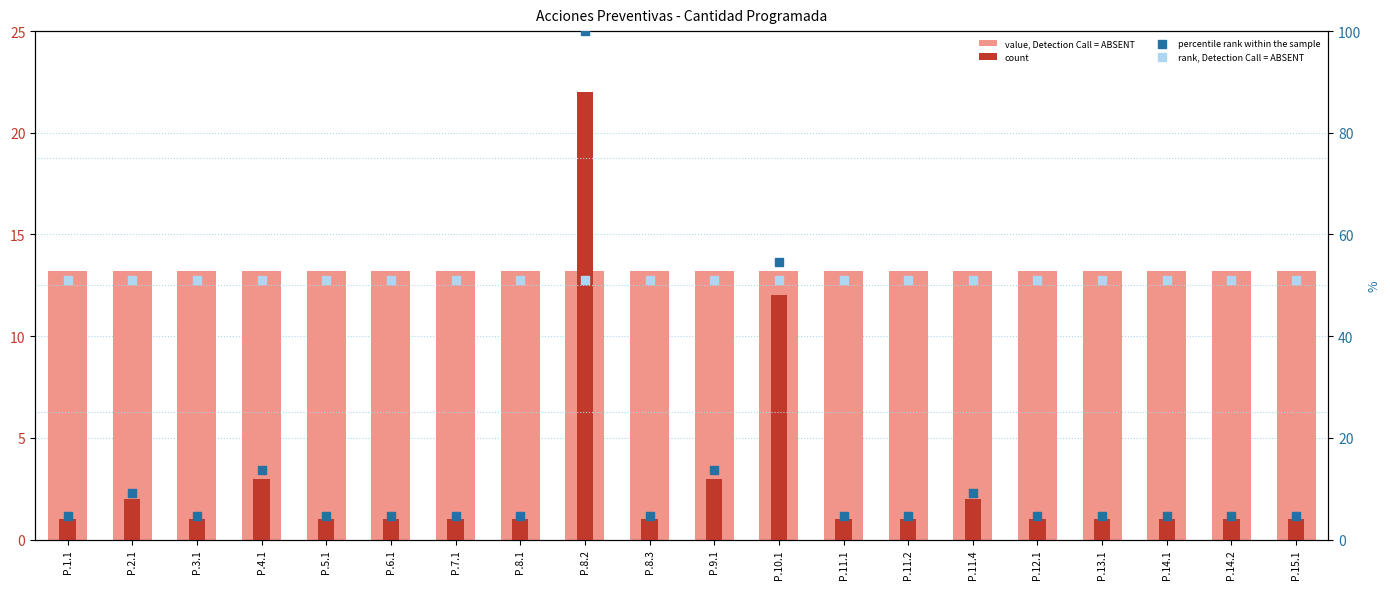

Which series has the largest total across all categories?

rank, Detection Call = ABSENT